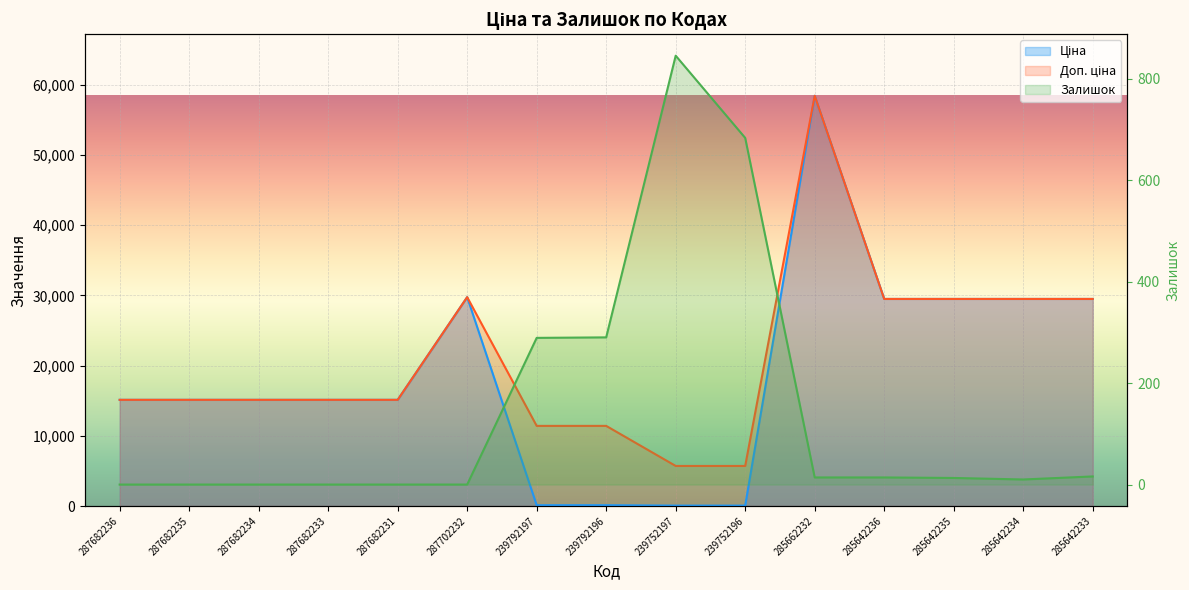

What is the label of the 15th point from the right?

287682236